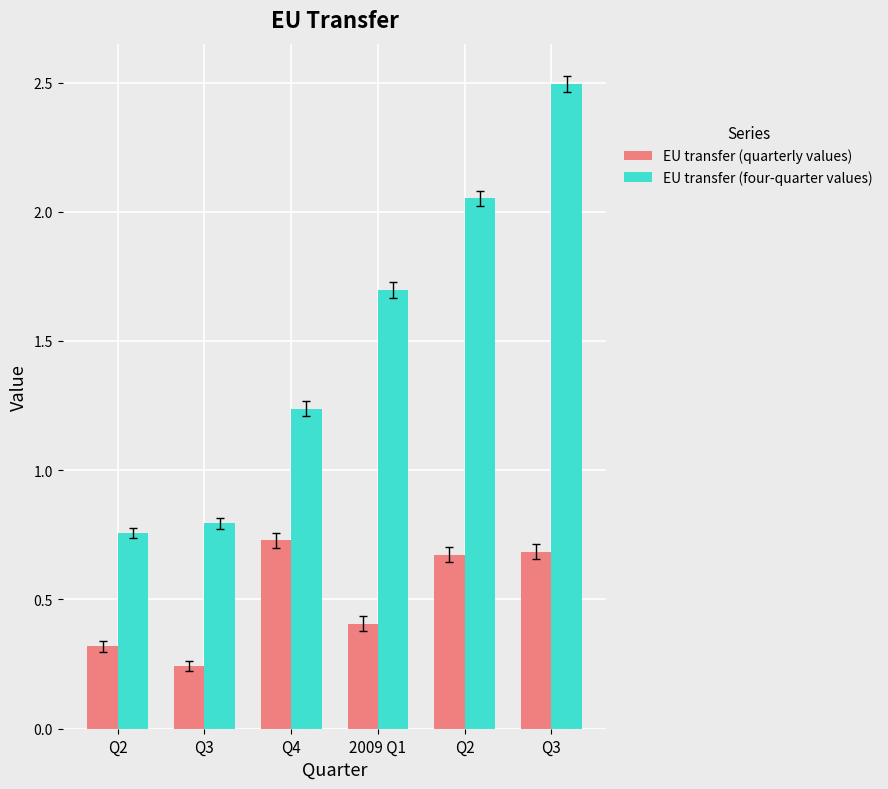

The value of EU transfer (four-quarter values) at Q3 is 0.7. True or false?

False